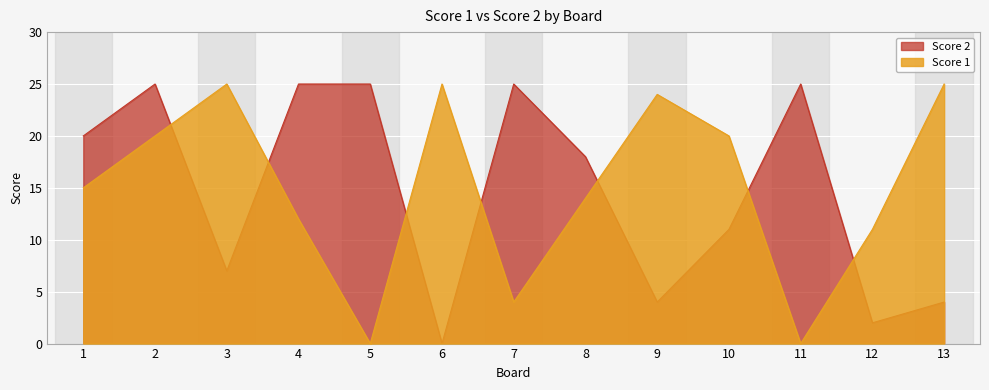

Reading left to right, extract all data points from this chart.

Score 1: 1=15	2=20	3=25	4=12	5=0	6=25	7=4	8=14	9=24	10=20	11=0	12=11	13=25
Score 2: 1=20	2=25	3=7	4=25	5=25	6=0	7=25	8=18	9=4	10=11	11=25	12=2	13=4